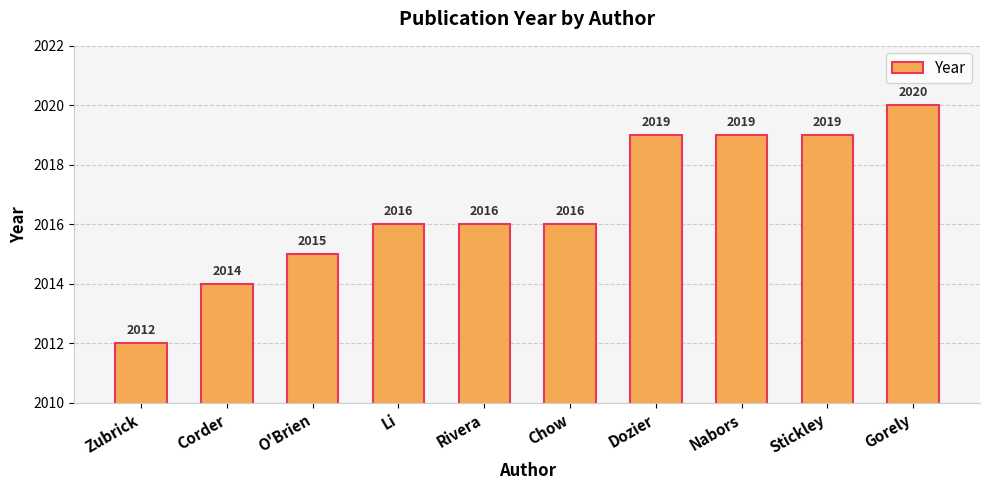

What is the maximum value shown in the chart?

2020